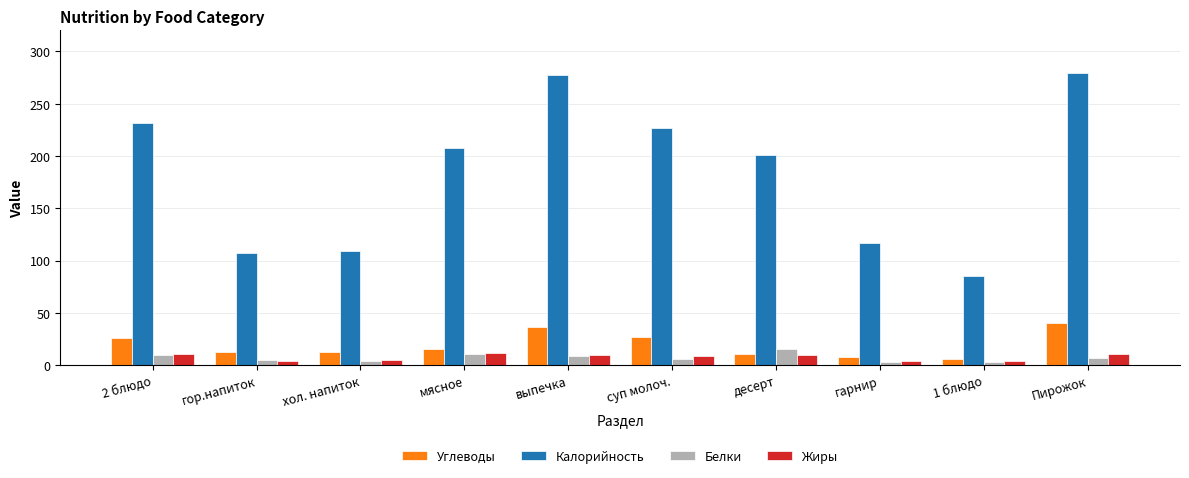

How many distinct data groups are displayed?

4